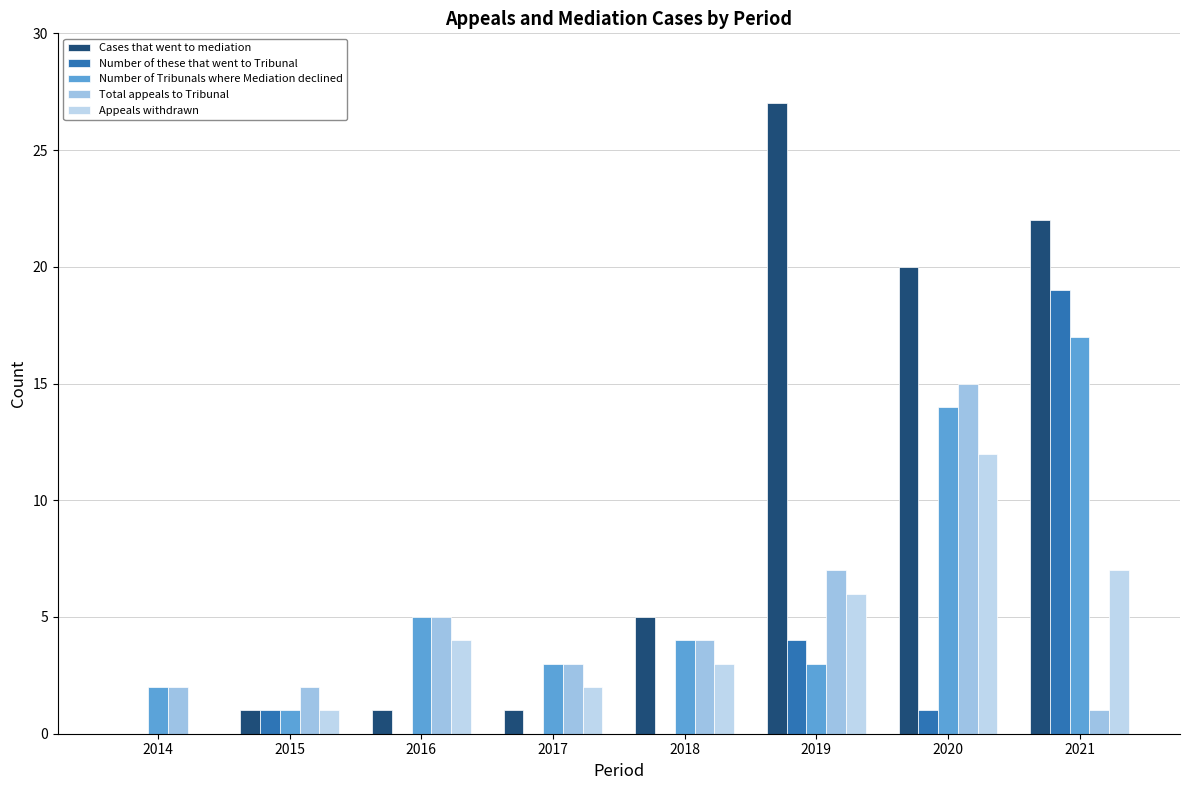

Count the number of categories in the chart.

8